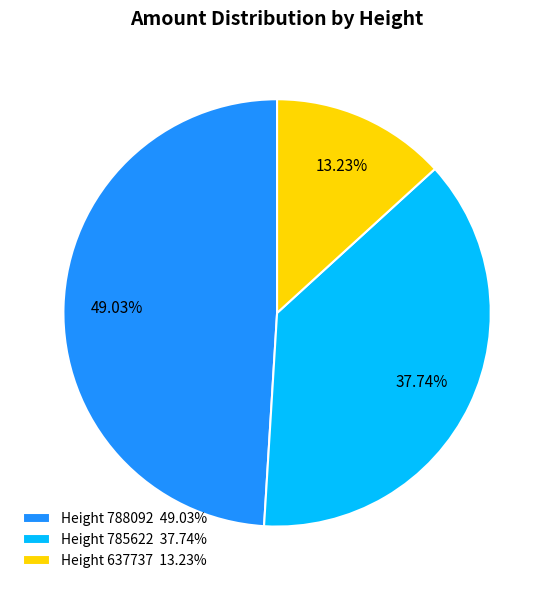

Does Height 785622 37.74% account for over 50% of the chart?

No